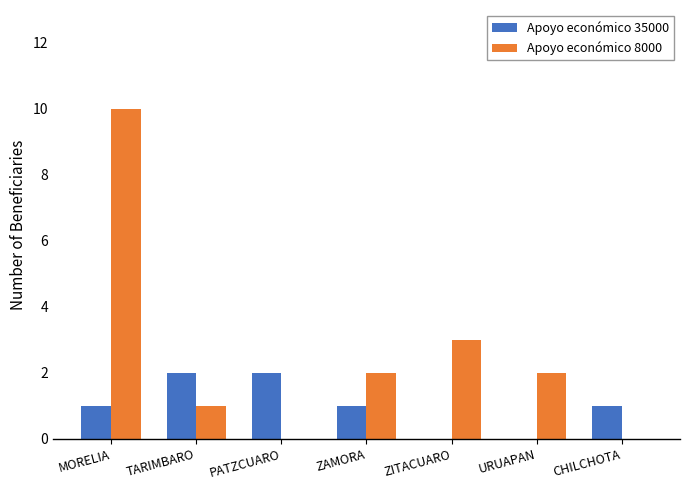

Is it true that Apoyo económico 35000 equals 0 at URUAPAN?

True